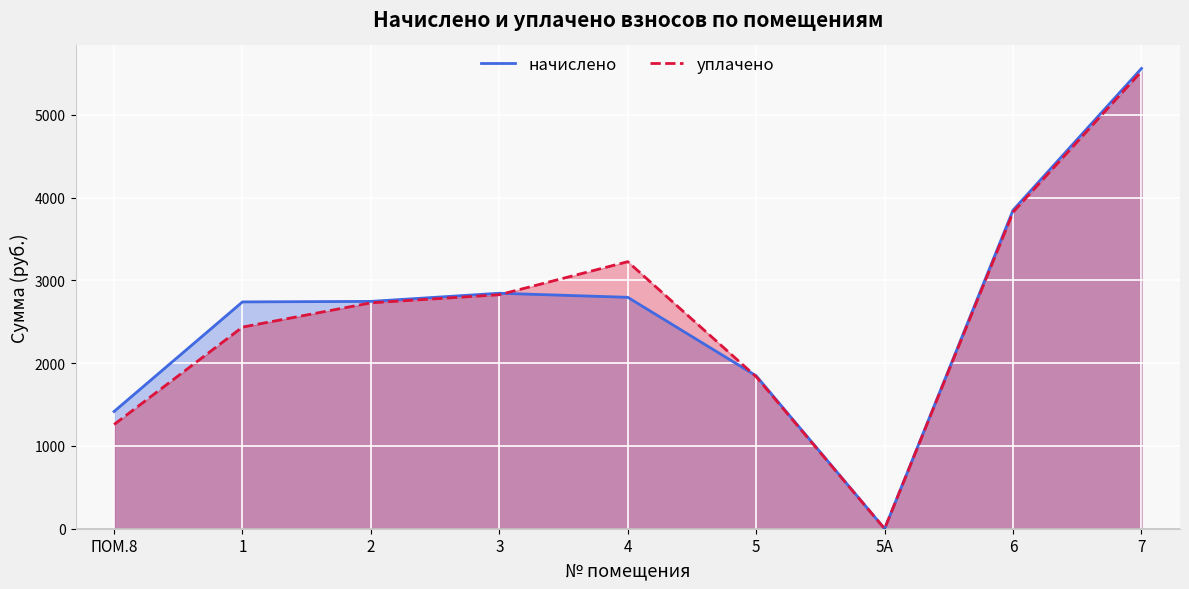

In начислено, how many points are higher than both neighbors (excluding endpoints)?

1